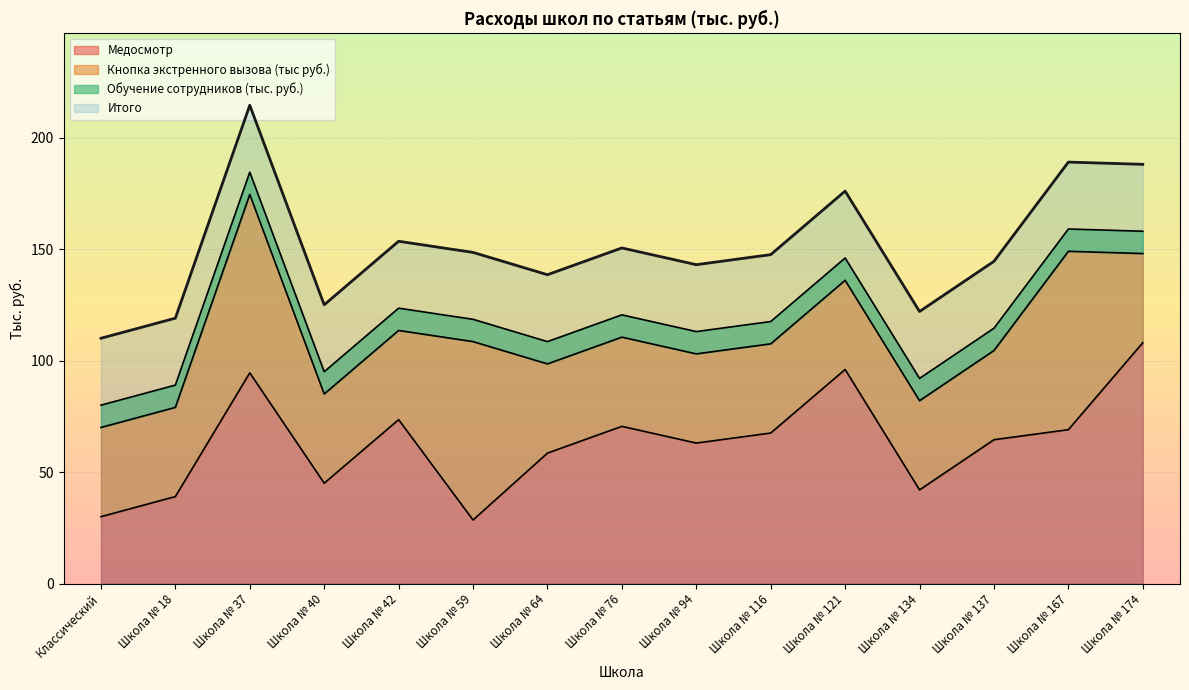

Which category has the lowest value across all series?

Школа № 59